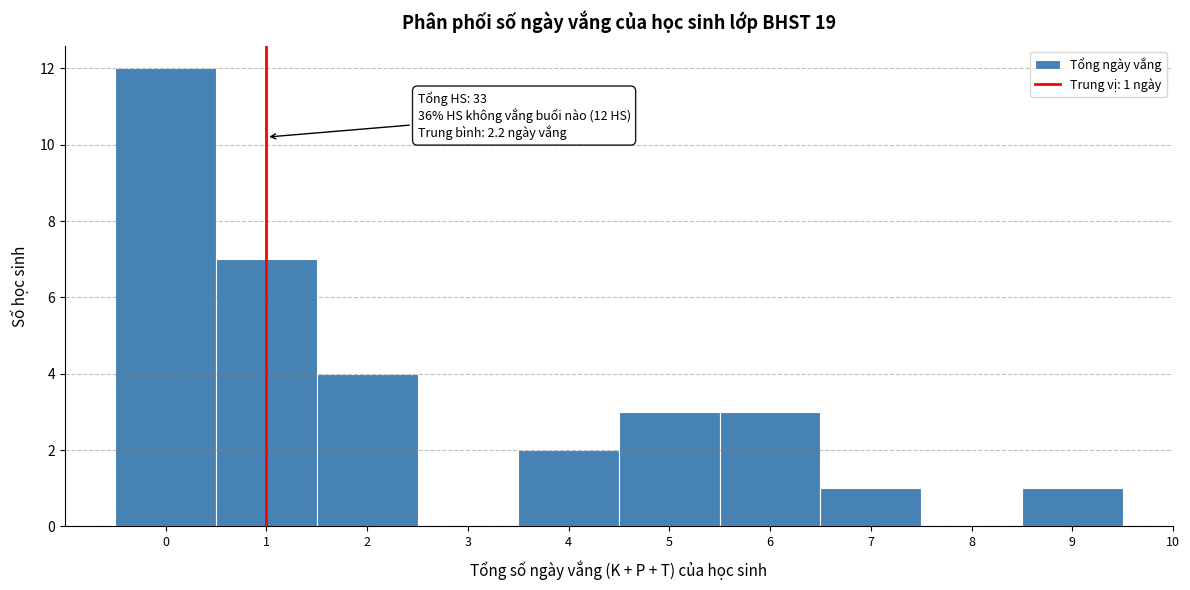

Over which range of the x-axis is the bar tallest?

-0.5 to 0.5